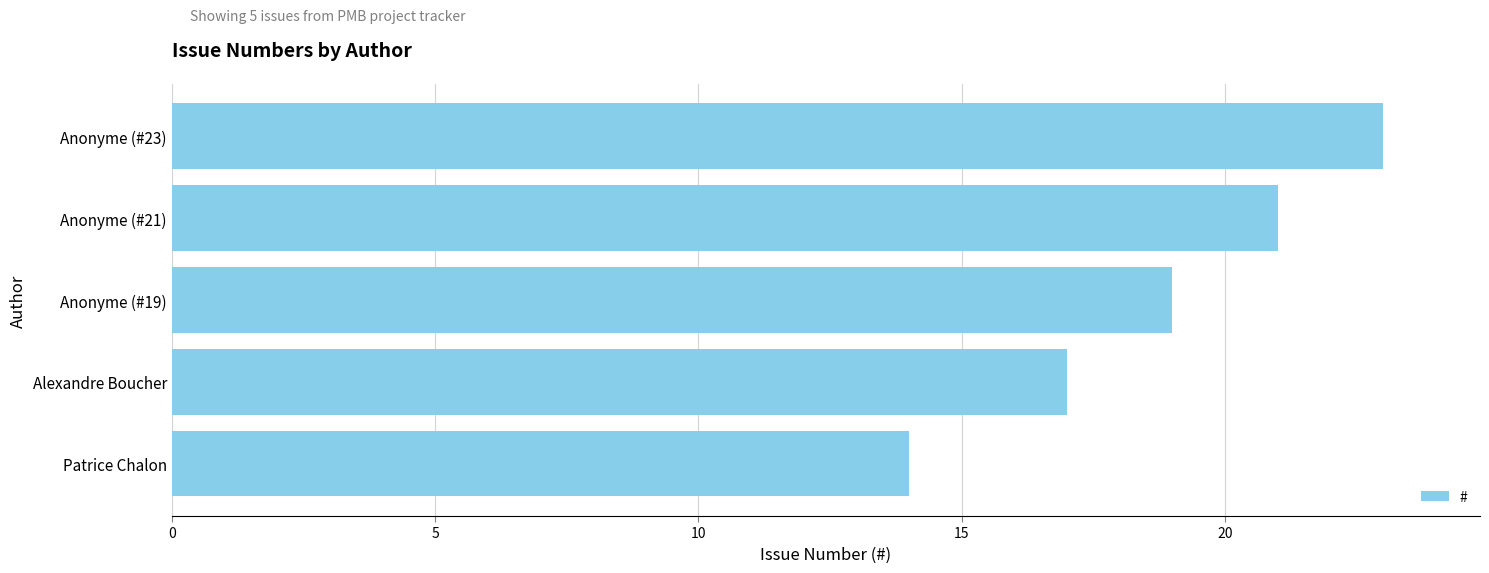

Are the bars grouped side by side (vs. stacked)?

No